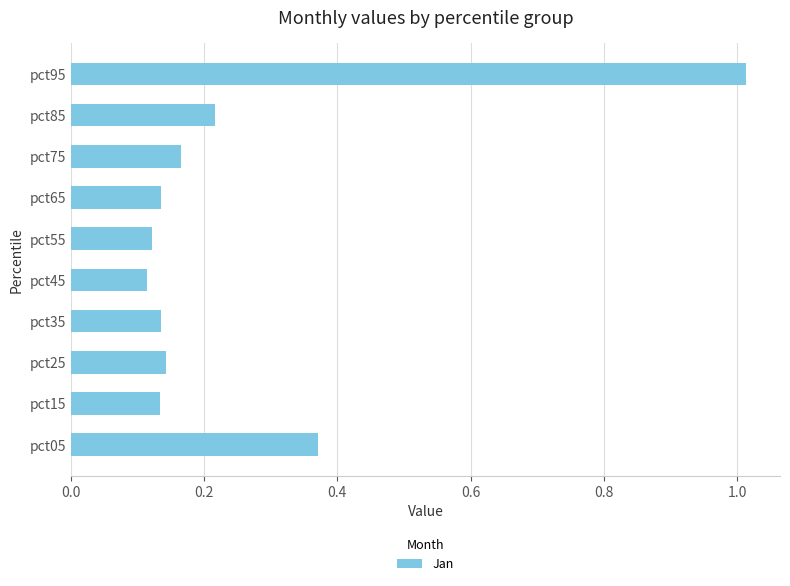

At which category does the chart reach its peak across all series?

pct95